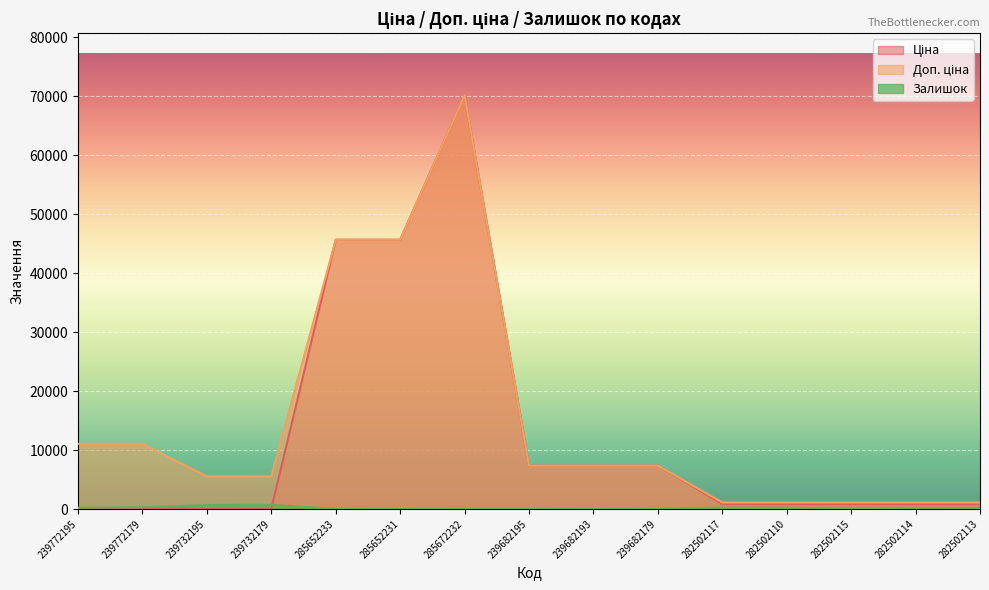

In Залишок, how many points are higher than both neighbors (excluding endpoints)?

3